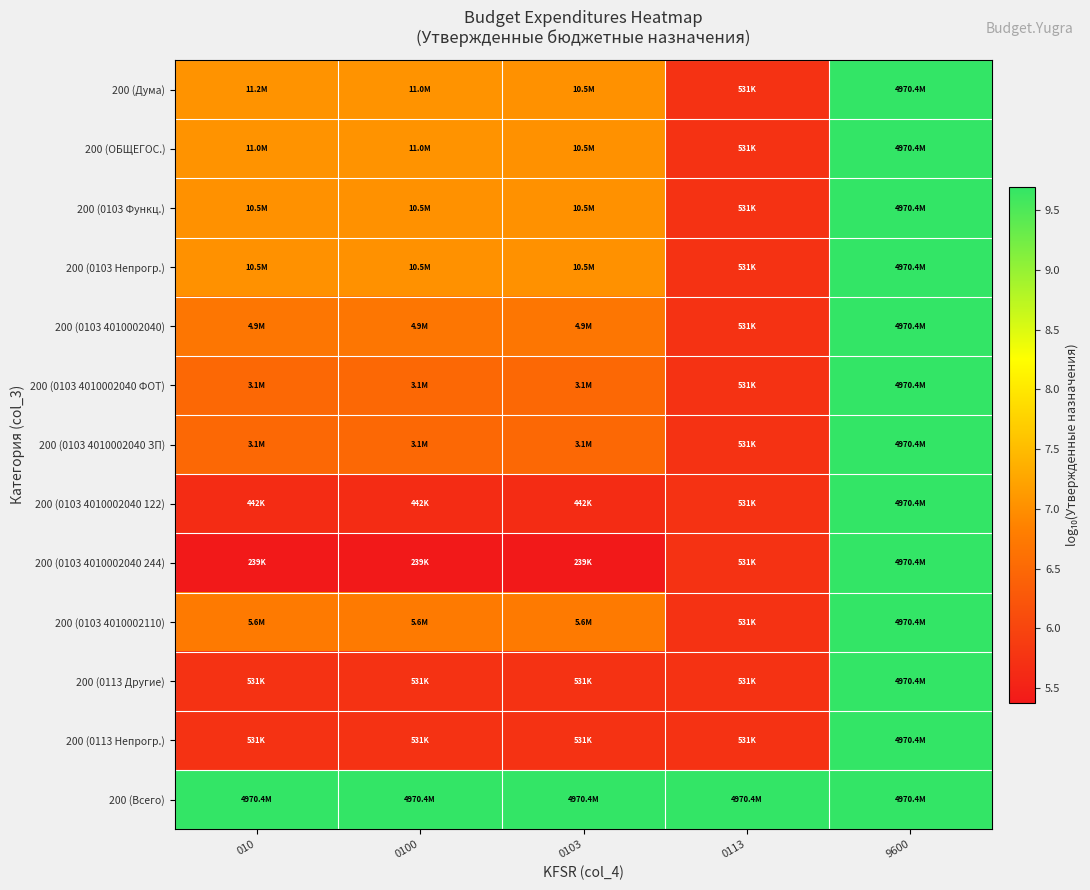

At which category is the sum across all series the highest?

9600